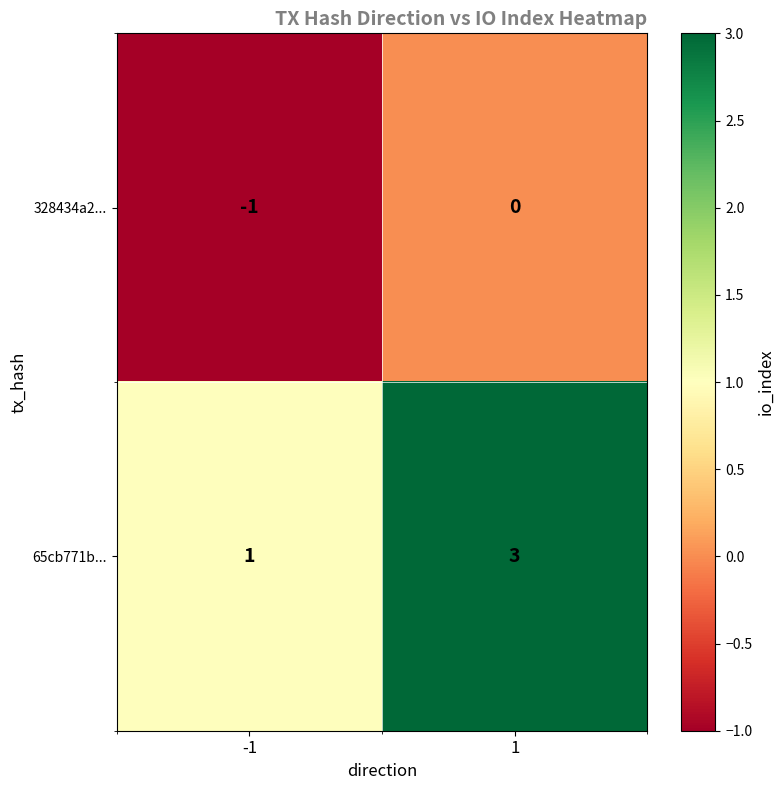

List the series in order of their peak value, lowest first.

328434a2..., 65cb771b...